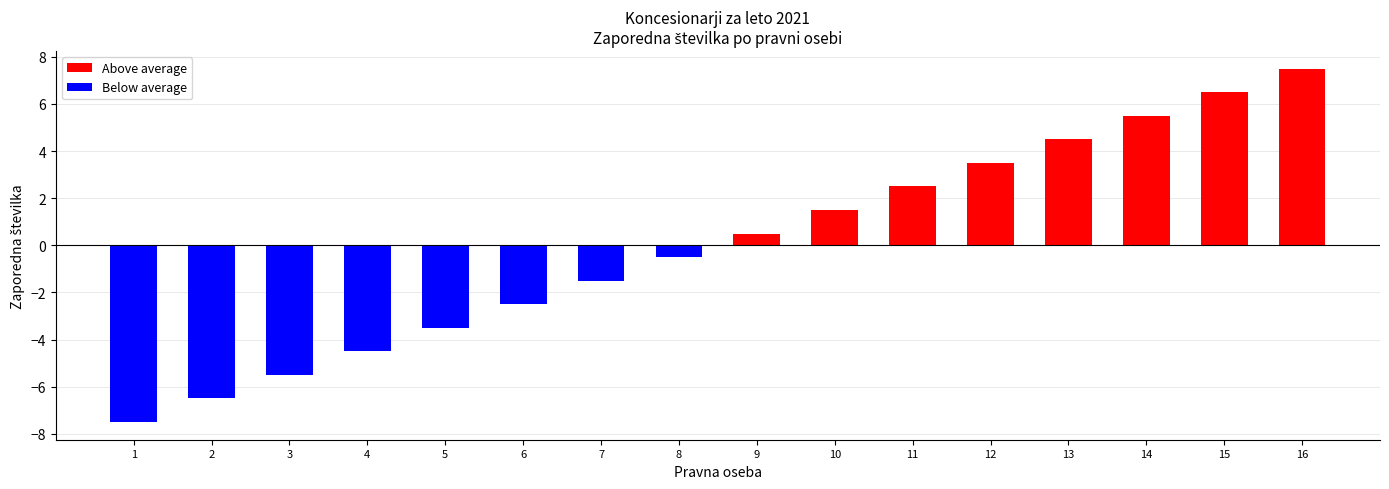

Is the value of Below average at 13 greater than the value of Above average at 11?

No